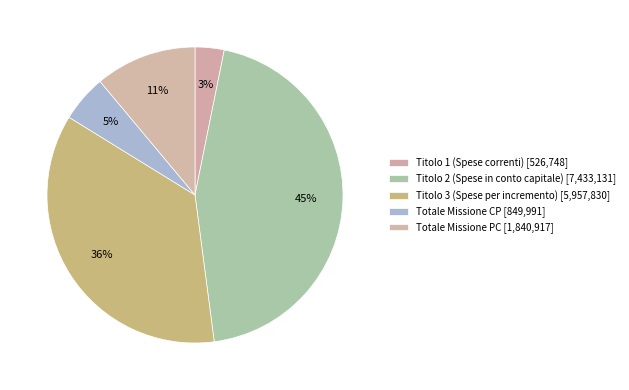

To the nearest percent, what is the difference between the Titolo 1 (Spese correnti) and Titolo 2 (Spese in conto capitale) slice percentages?

42%